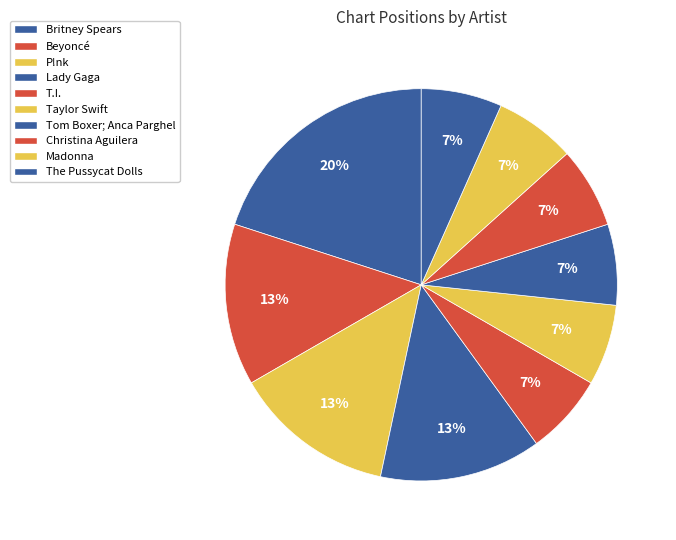

To the nearest percent, what portion does Christina Aguilera represent?

7%